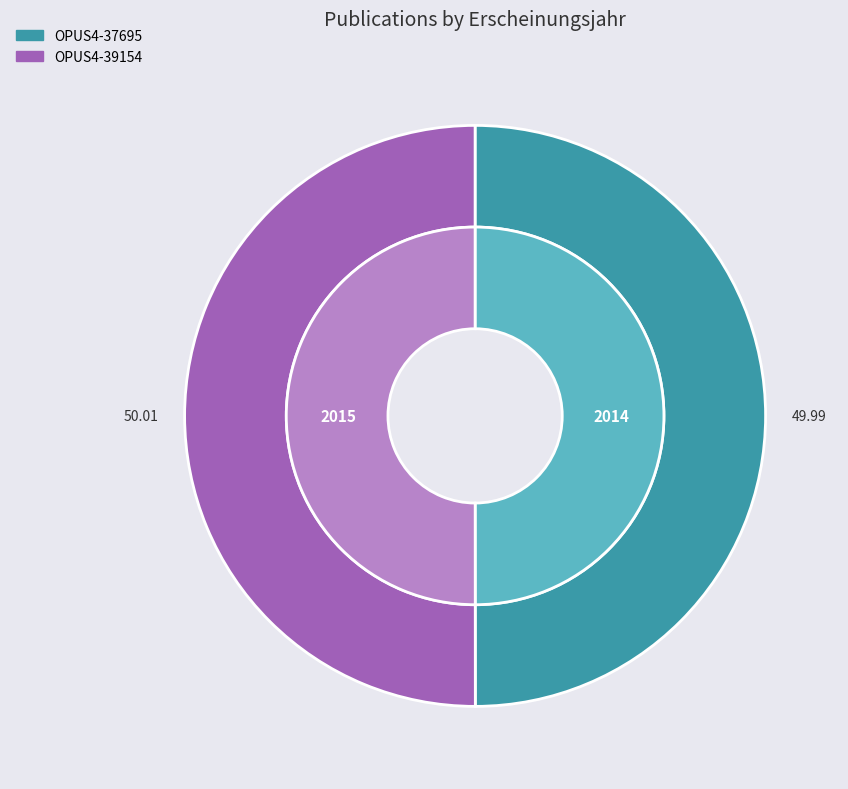

Count the number of slices in the pie.

2